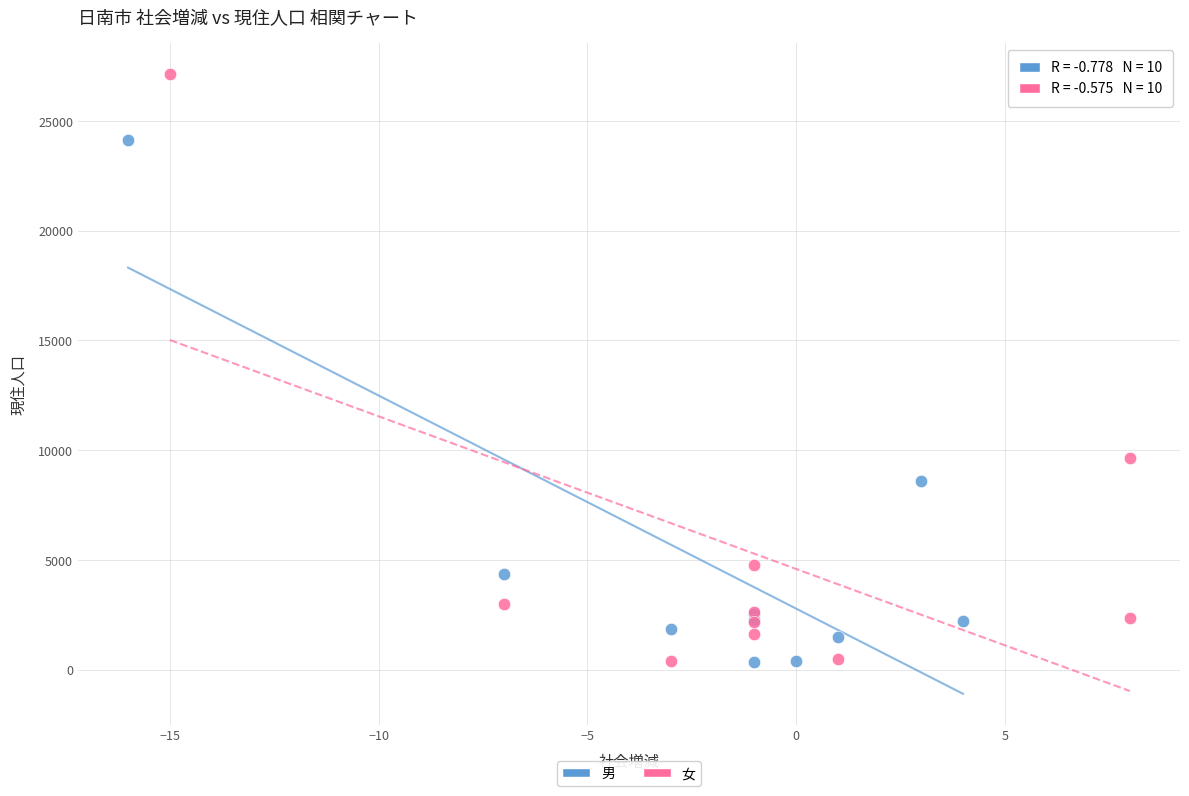

Which series reaches the maximum Y coordinate?

女